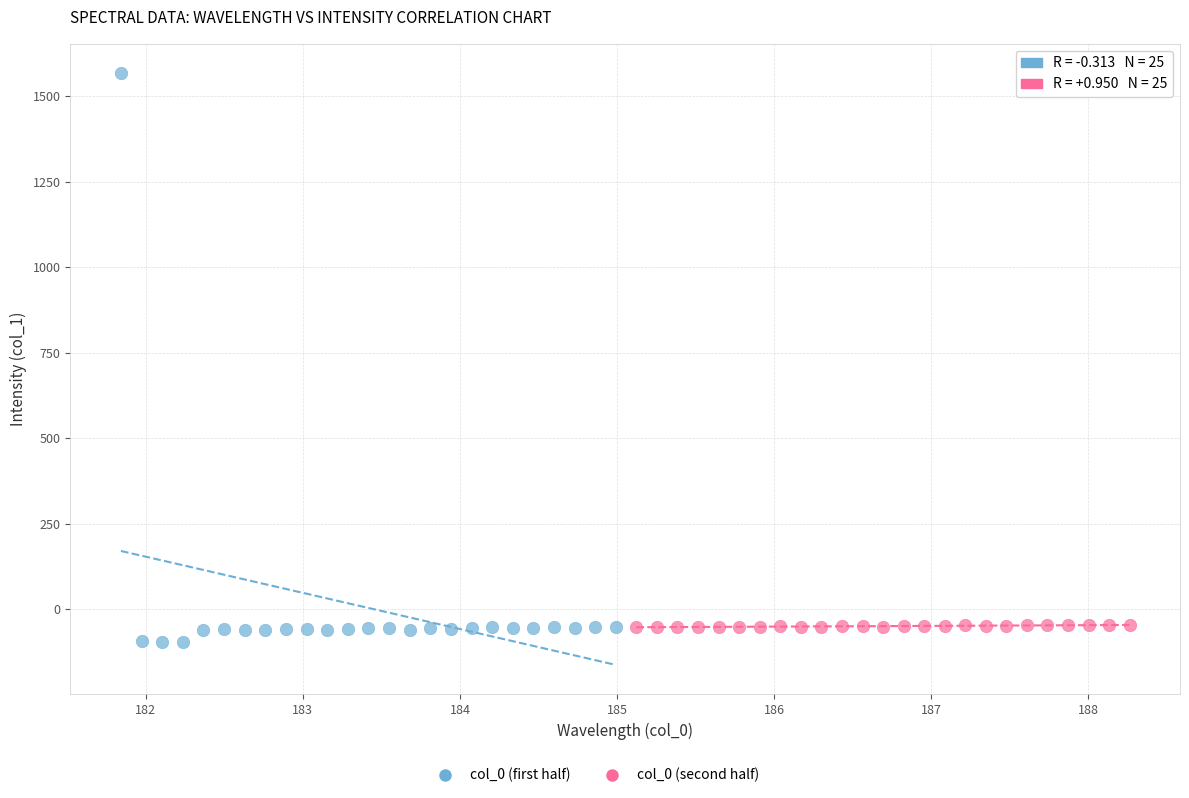

Which series has the largest Y range (max minus min)?

col_0 (first half)